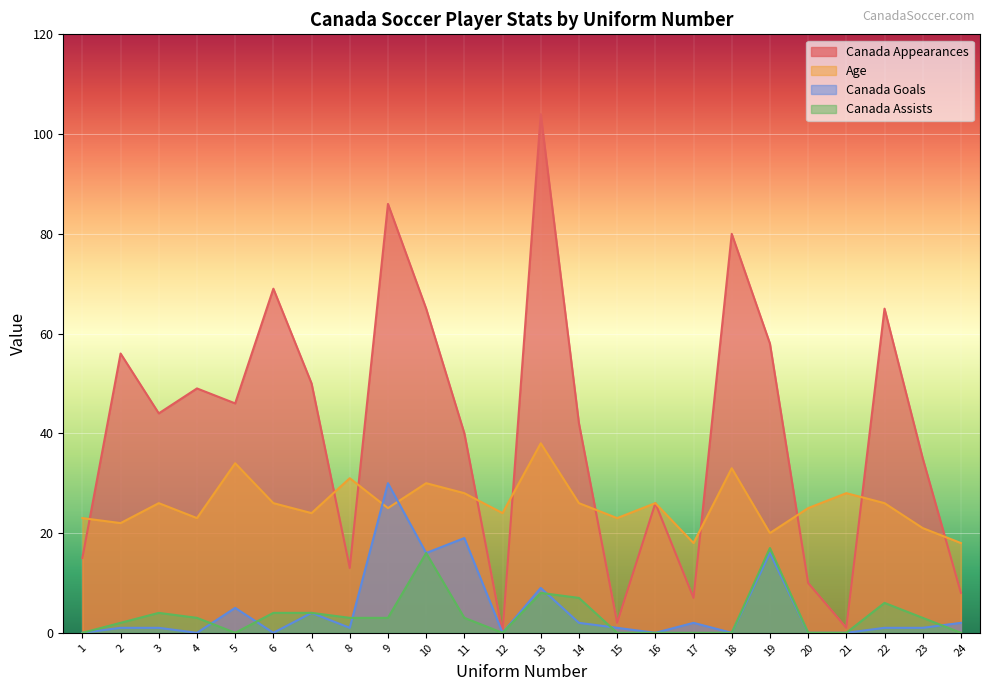

Where is Canada Assists nearest to the value 8?

13